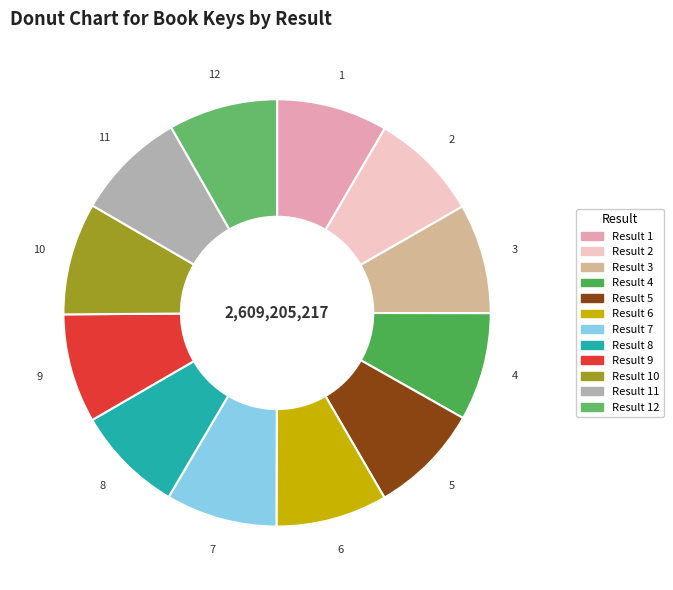

Count the number of slices in the pie.

12